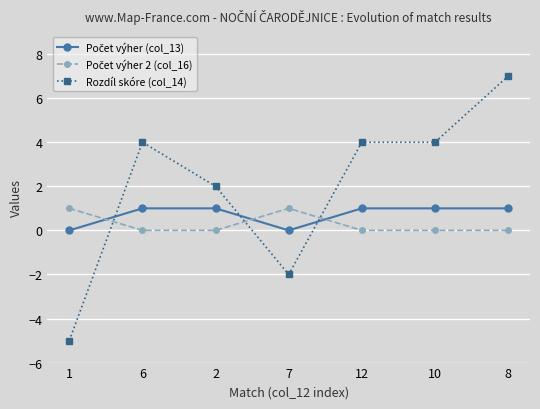

What is the total value across all series at 12?

5